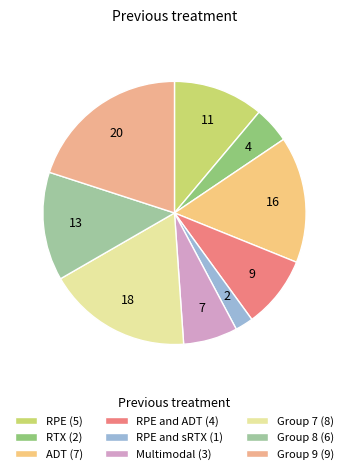

Is there any slice that represents more than half of the pie?

No